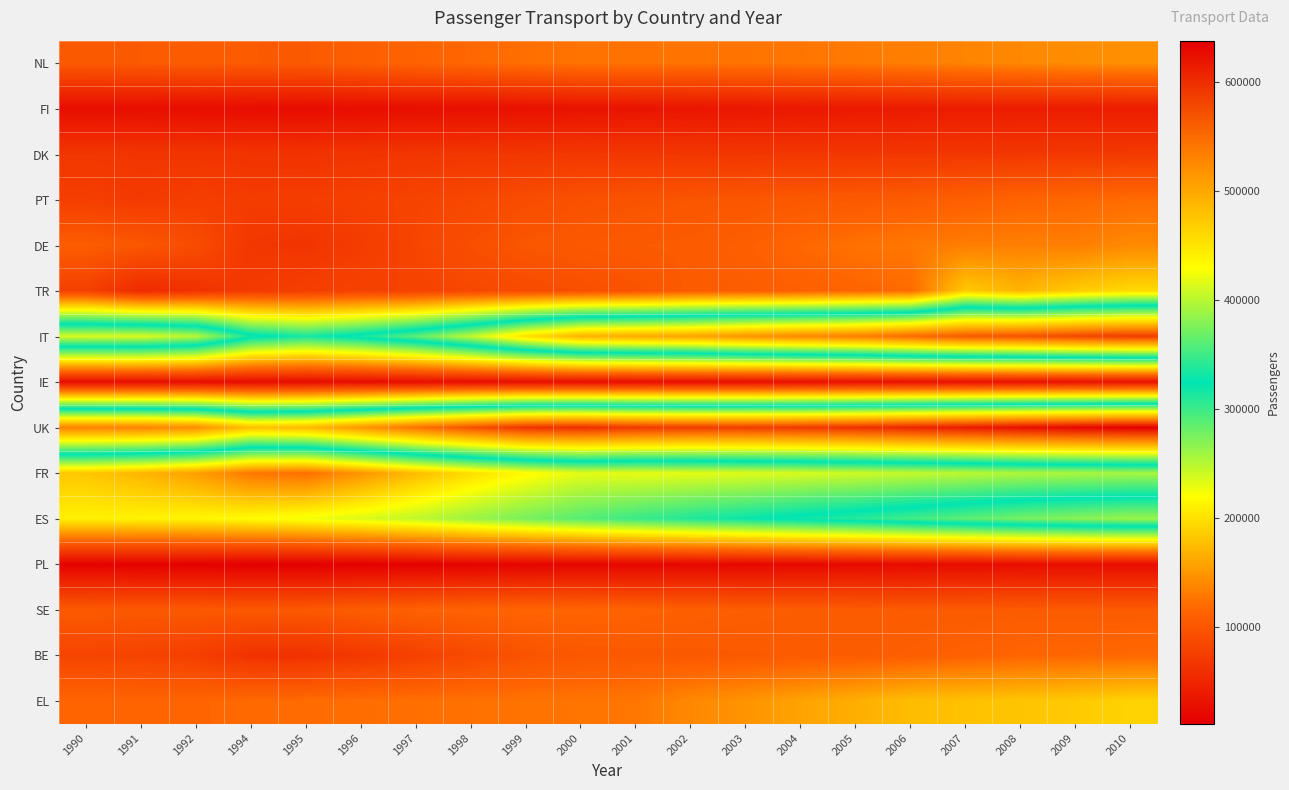

Rank the series by their maximum value, from lowest to highest.

PL, IE, FI, DK, SE, BE, PT, DE, NL, EL, TR, FR, ES, IT, UK